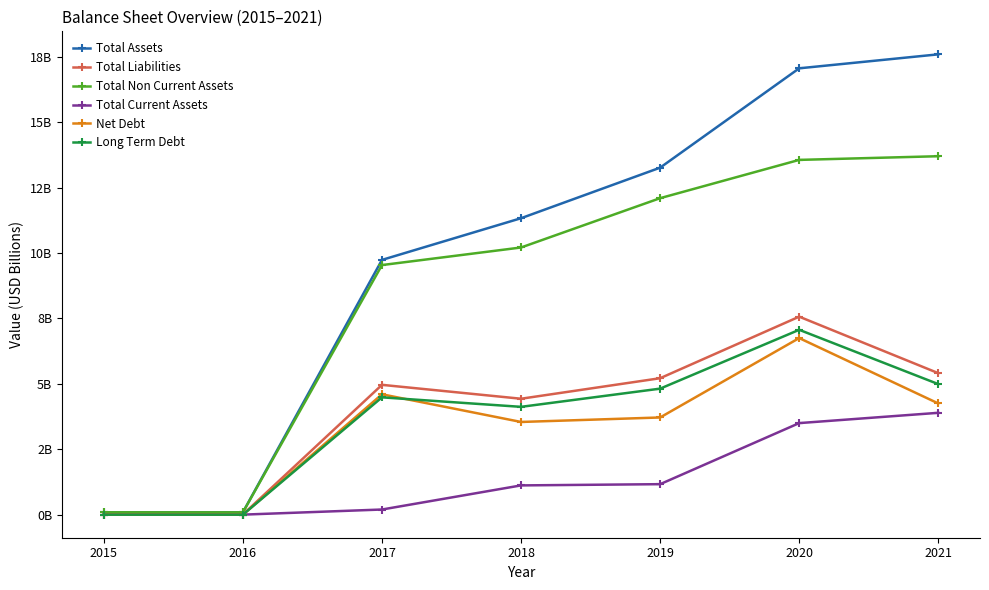

Is this an area chart (filled region under the line)?

No